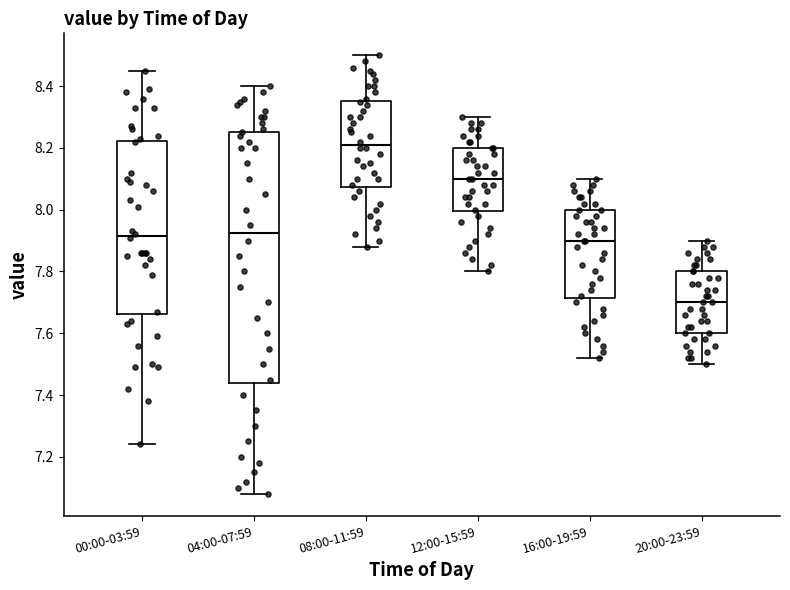

Reading left to right, read every box against the y-axis: the position of its median line, the range the box covers, and the ends of its whiskers. The values are not printed on the chart, so give them approximately, as read against the axis.

00:00-03:59: median 7.92, box 7.66 to 8.22, whiskers 7.24 to 8.46
04:00-07:59: median 7.92, box 7.44 to 8.26, whiskers 7.08 to 8.40
08:00-11:59: median 8.22, box 8.08 to 8.36, whiskers 7.88 to 8.50
12:00-15:59: median 8.10, box 8.00 to 8.20, whiskers 7.80 to 8.30
16:00-19:59: median 7.90, box 7.72 to 8.00, whiskers 7.52 to 8.10
20:00-23:59: median 7.70, box 7.60 to 7.80, whiskers 7.50 to 7.90